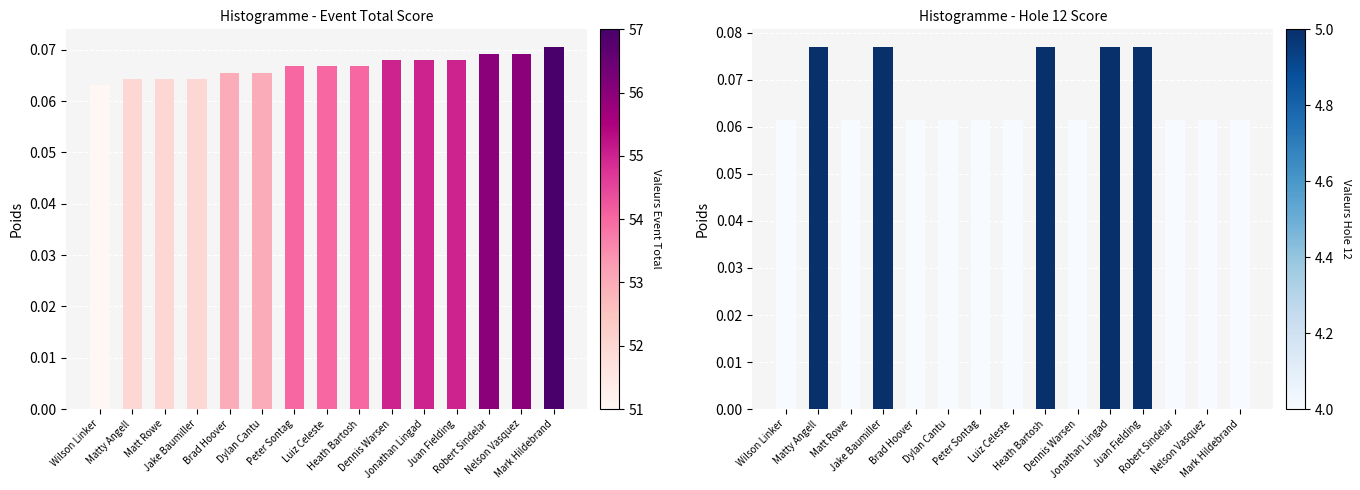

What is the label of the 5th bar from the right?

Jonathan Lingad